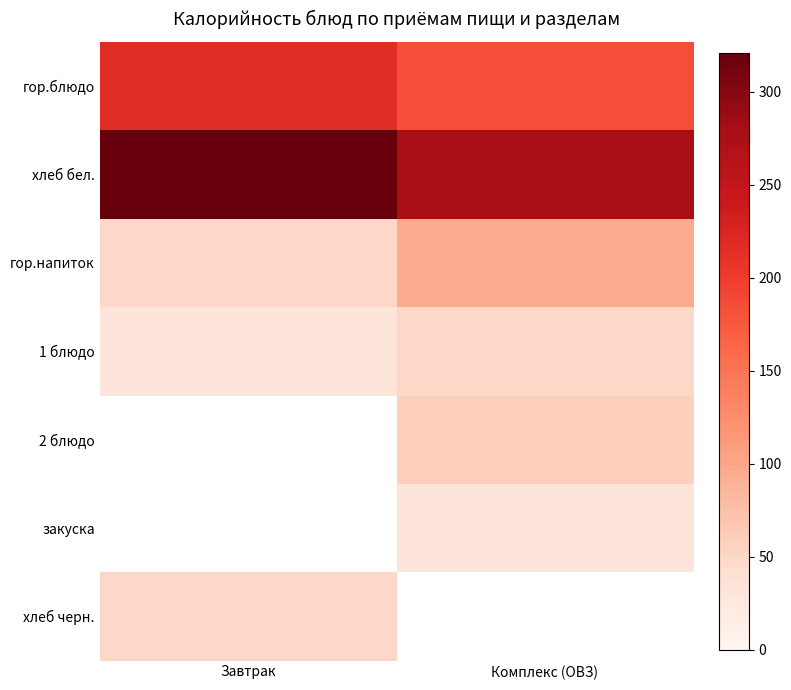

List the series in order of their peak value, highest first.

хлеб бел., гор.блюдо, гор.напиток, 1 блюдо, 2 блюдо, закуска, хлеб черн.